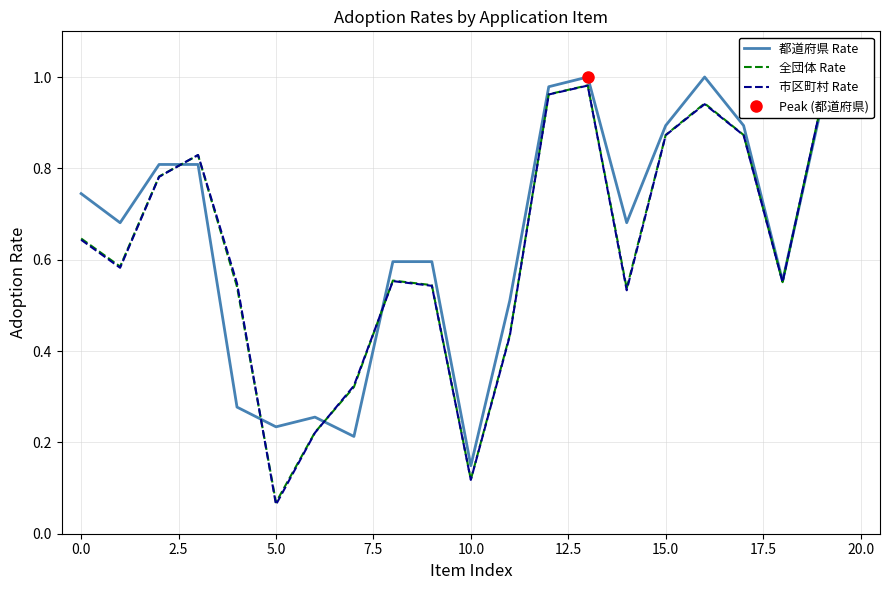

Is it true that 都道府県 Rate equals 1.1 at 5.0?

False